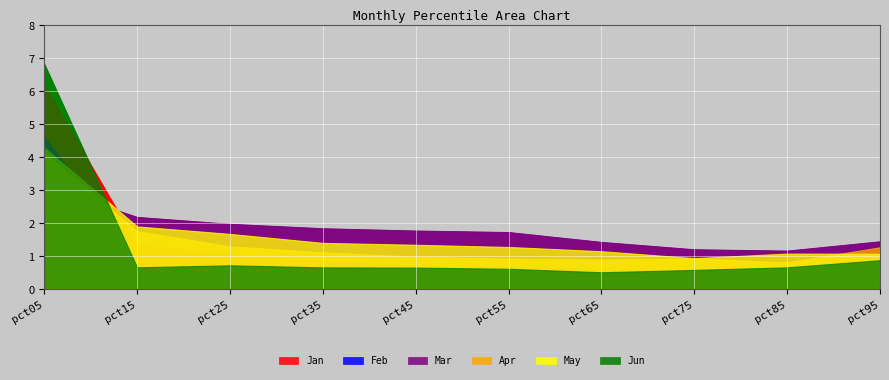

Reading right to left, what are all the values shown in this chart?

Jan: pct95=0.4	pct85=0.5	pct75=0.6	pct65=0.5	pct55=0.6	pct45=0.7	pct35=0.9	pct25=1.1	pct15=1.4	pct05=6.2
Feb: pct95=0.9	pct85=0.5	pct75=0.5	pct65=0.6	pct55=0.7	pct45=0.6	pct35=0.7	pct25=0.4	pct15=0.8	pct05=4.6
Mar: pct95=1.5	pct85=1.2	pct75=1.2	pct65=1.4	pct55=1.7	pct45=1.8	pct35=1.8	pct25=2.0	pct15=2.2	pct05=3.1
Apr: pct95=1.3	pct85=0.8	pct75=0.9	pct65=0.9	pct55=0.9	pct45=1.0	pct35=1.1	pct25=1.3	pct15=1.8	pct05=4.1
May: pct95=1.1	pct85=1.1	pct75=0.9	pct65=1.2	pct55=1.3	pct45=1.3	pct35=1.4	pct25=1.7	pct15=1.9	pct05=4.3
Jun: pct95=0.9	pct85=0.7	pct75=0.6	pct65=0.5	pct55=0.6	pct45=0.7	pct35=0.7	pct25=0.7	pct15=0.7	pct05=6.8